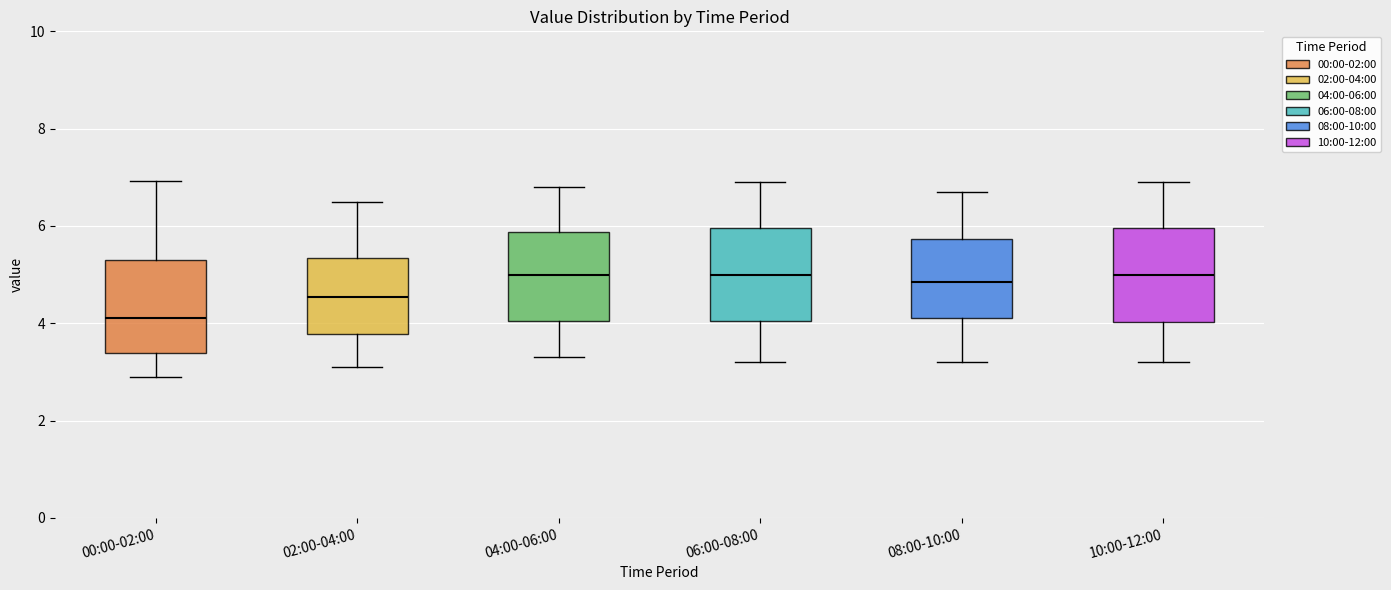

Where is the lower edge of the box for 08:00-10:00 on the y-axis? The values are not printed on the chart, so give them approximately, as read against the axis.

4.2